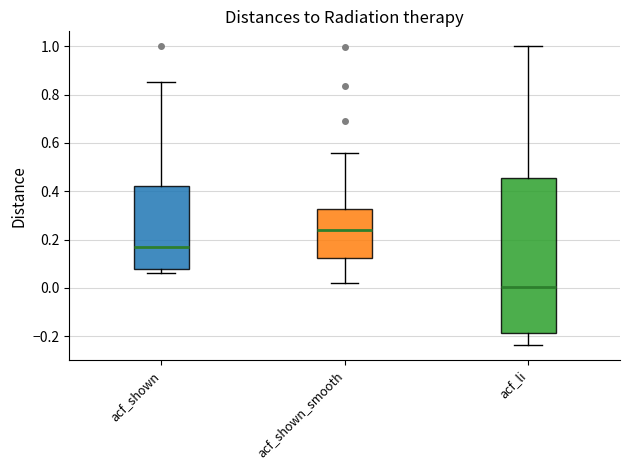

Reading left to right, read every box against the y-axis: the position of its median line, the range the box covers, and the ends of its whiskers. The values are not printed on the chart, so give them approximately, as read against the axis.

acf_shown: median 0.18, box 0.08 to 0.42, whiskers 0.06 to 0.86
acf_shown_smooth: median 0.24, box 0.12 to 0.32, whiskers 0.02 to 0.56
acf_li: median 0.00, box -0.18 to 0.46, whiskers -0.24 to 1.00